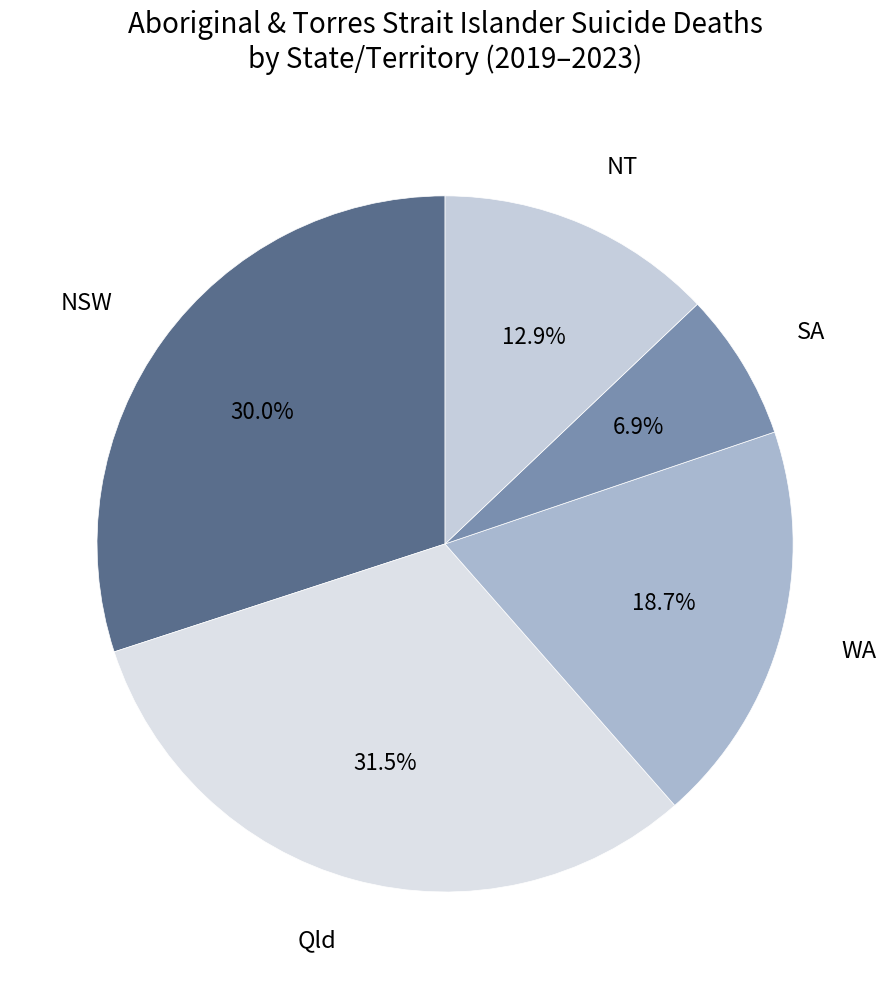

What is the ratio of the value at Qld to the value at SA?

4.6